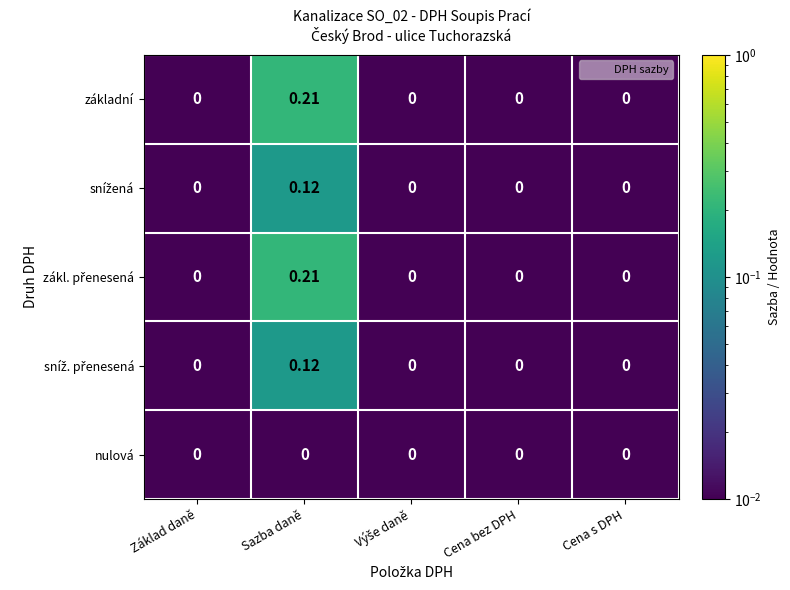

At which category is the sum across all series the highest?

Sazba daně